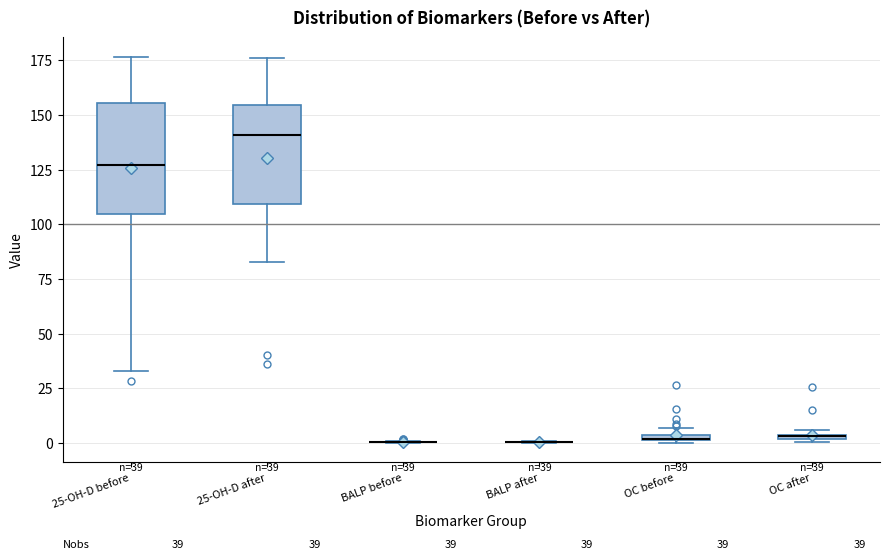

Comparing the boxes themselves (not the whiskers), which one is the tallest?

25-OH-D before